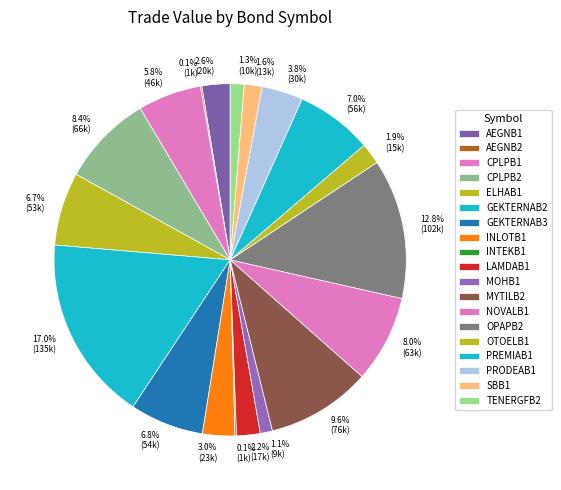

Does MYTILB2 represent more than half of the total?

No